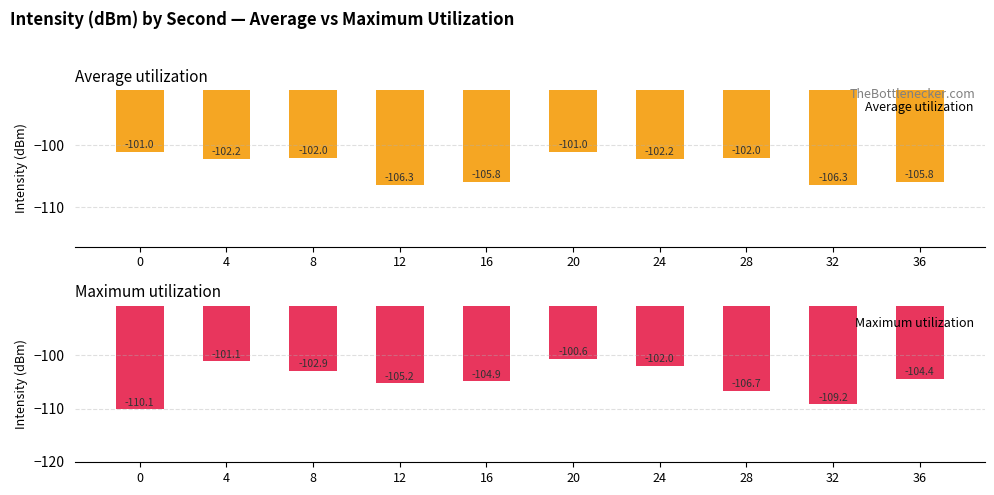

How many series are shown in this chart?

2